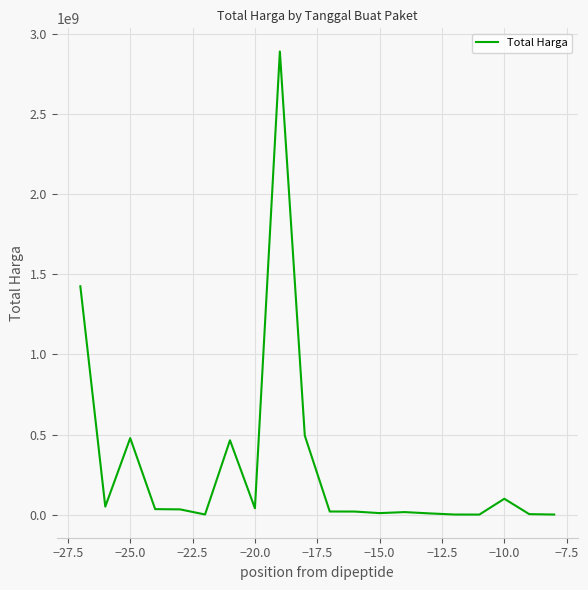

What is the greatest value displayed?

2892122000